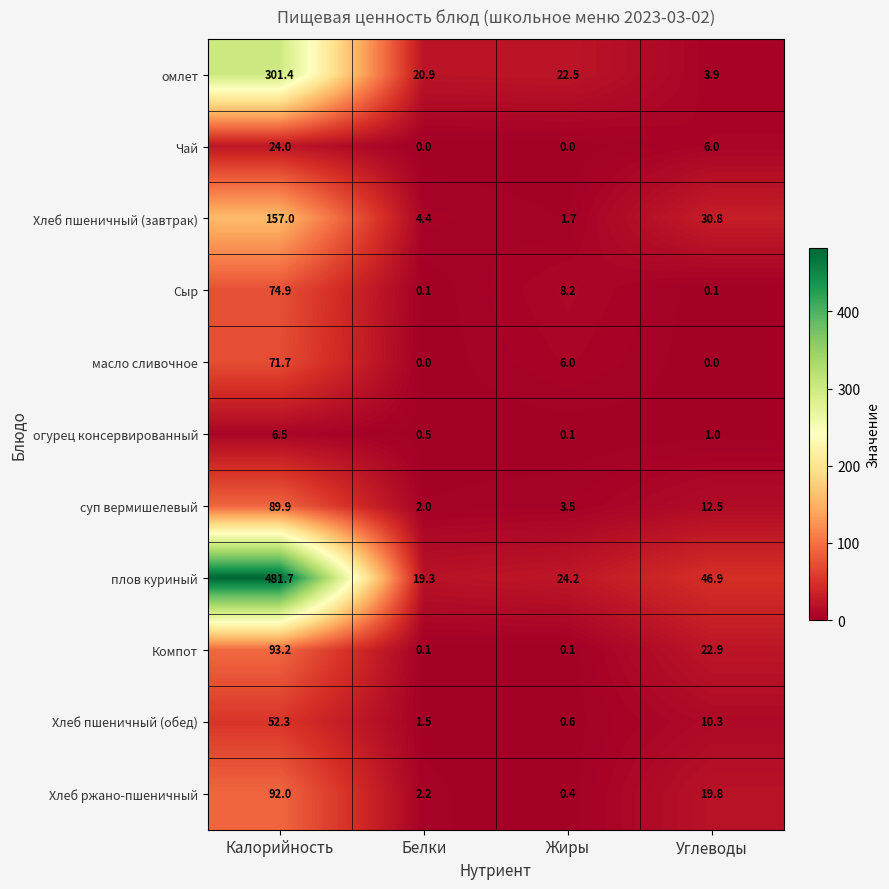

At which label does огурец консервированный first exceed 1?

Калорийность